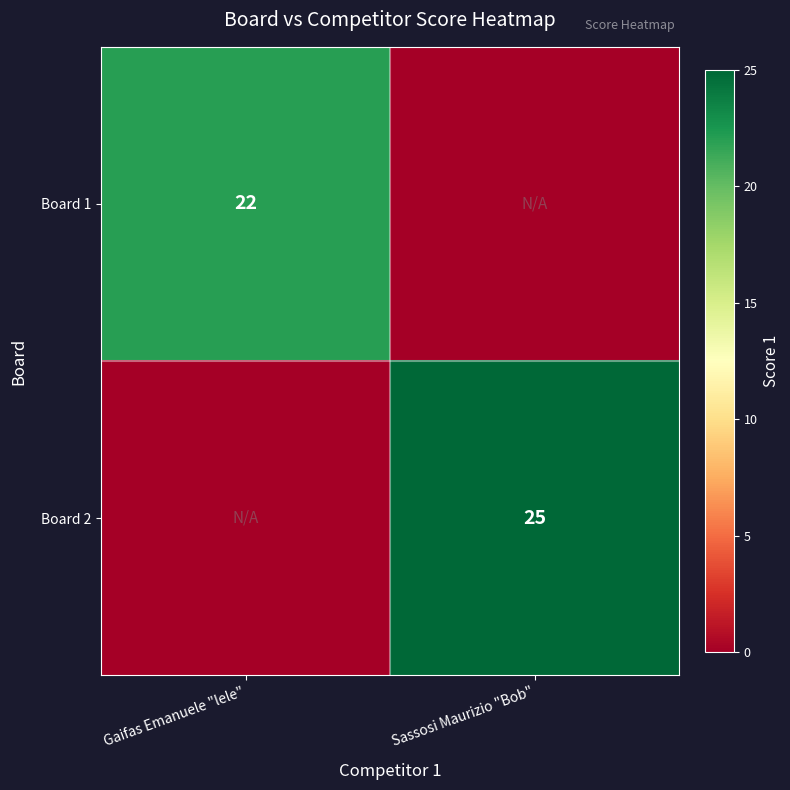

Is it true that Board 1 equals 6 at Gaifas Emanuele "lele"?

False